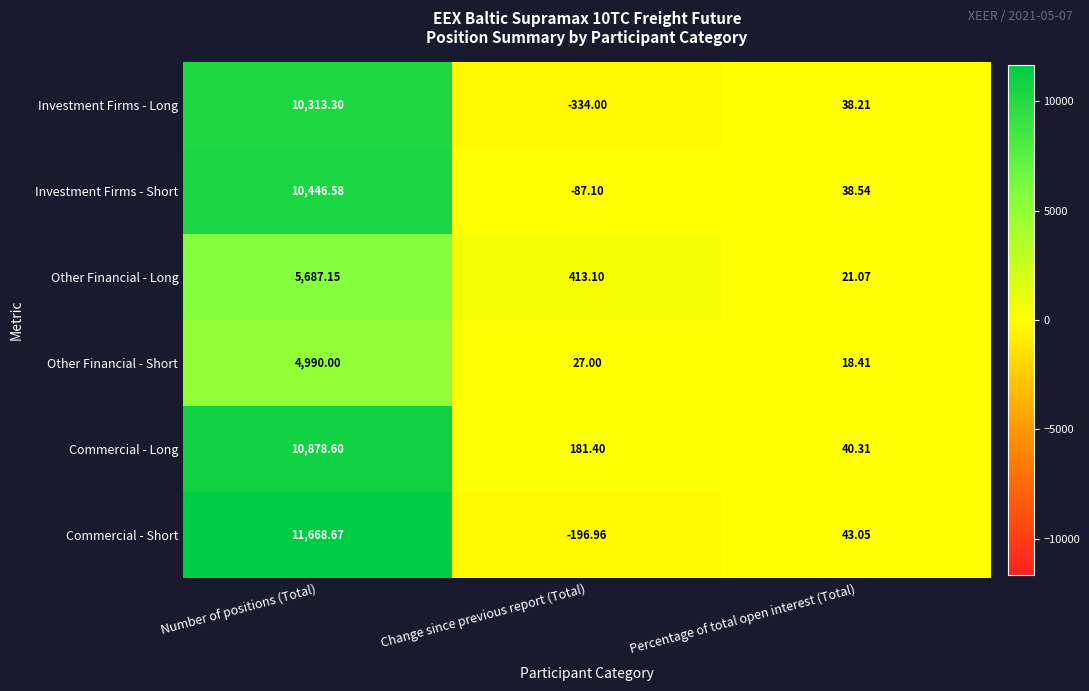

Which label corresponds to the largest value in the chart?

Number of positions (Total)